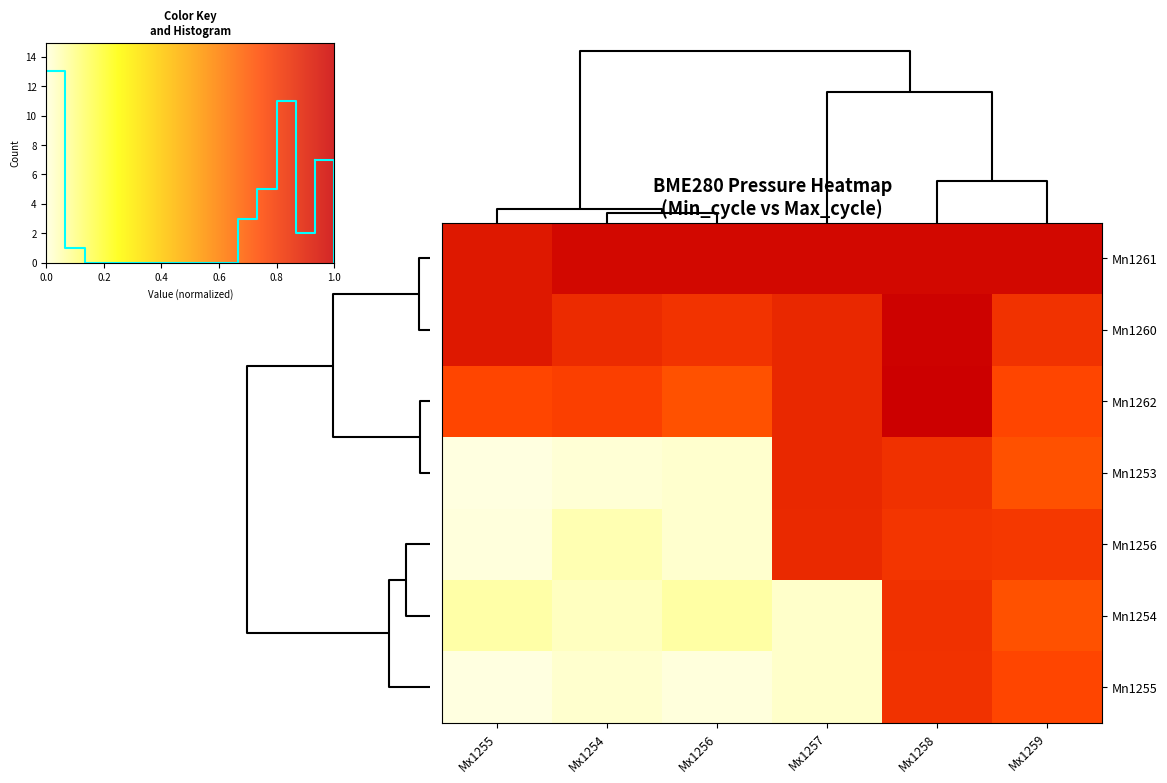

What is the difference between the highest and lowest values at Mx1254?

0.8